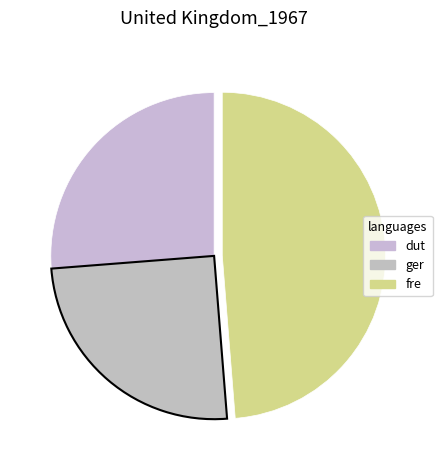

Does any single category account for the majority?

No